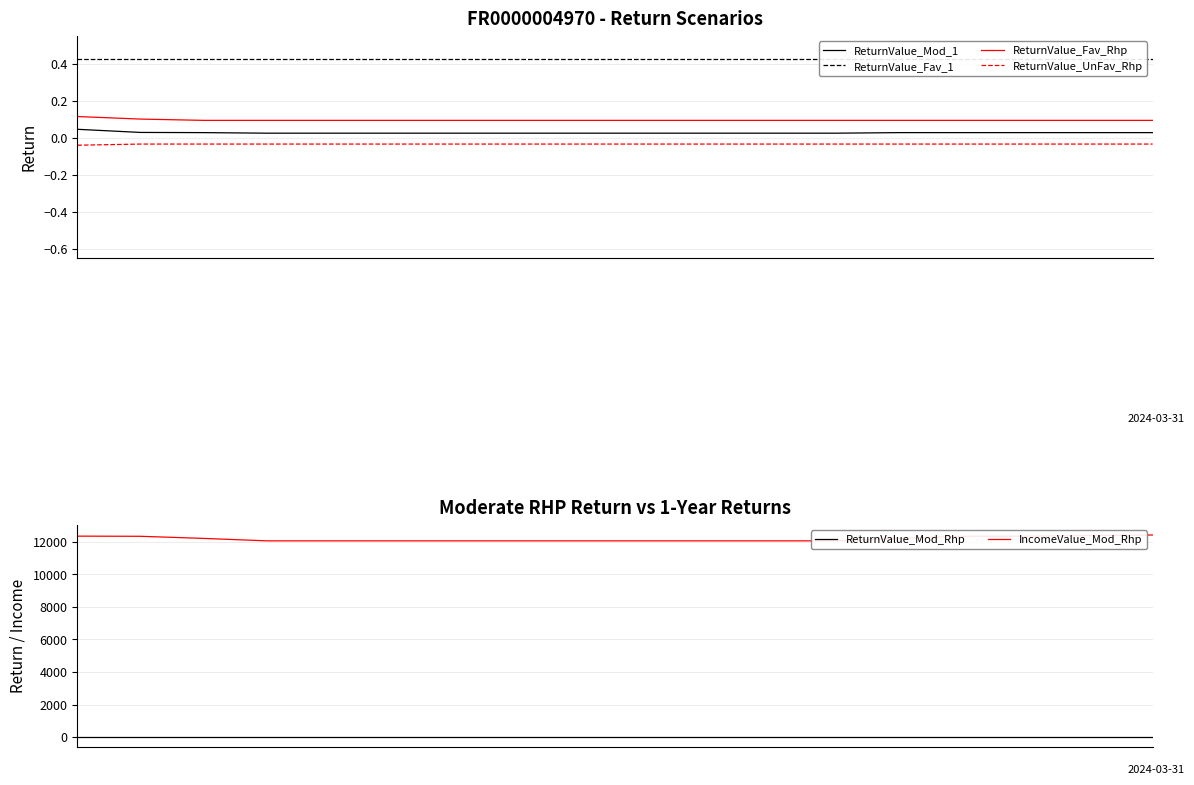

What is the total value across all series at 16?

12370.6